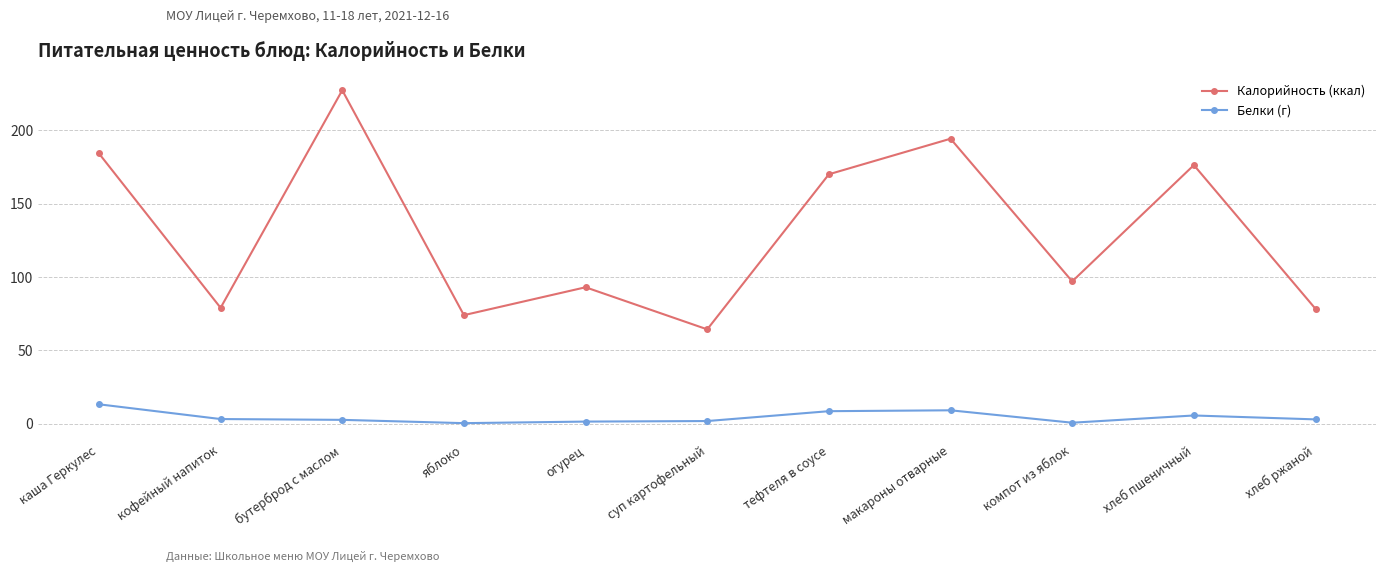

What is the minimum value for Калорийность (ккал)?

64.3